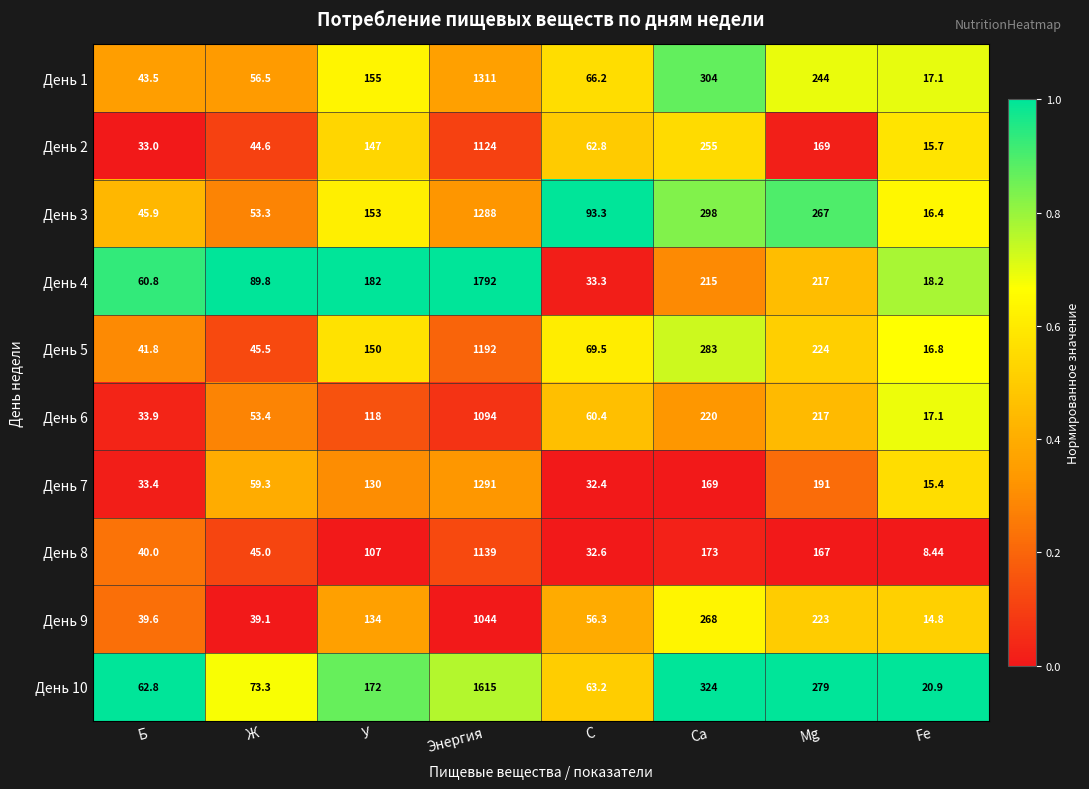

What is the sum of the День 3 values at С and У?

1.6